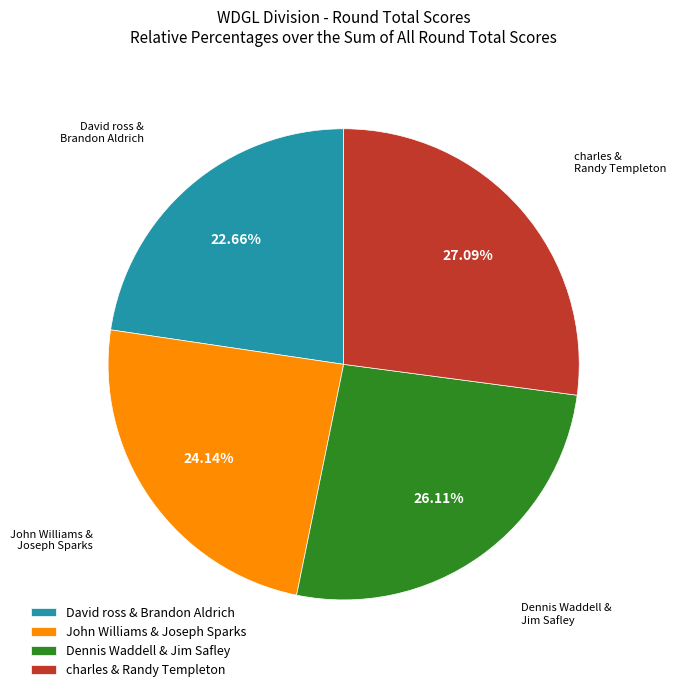

Is it true that John Williams & Joseph Sparks is 24% of the pie?

True